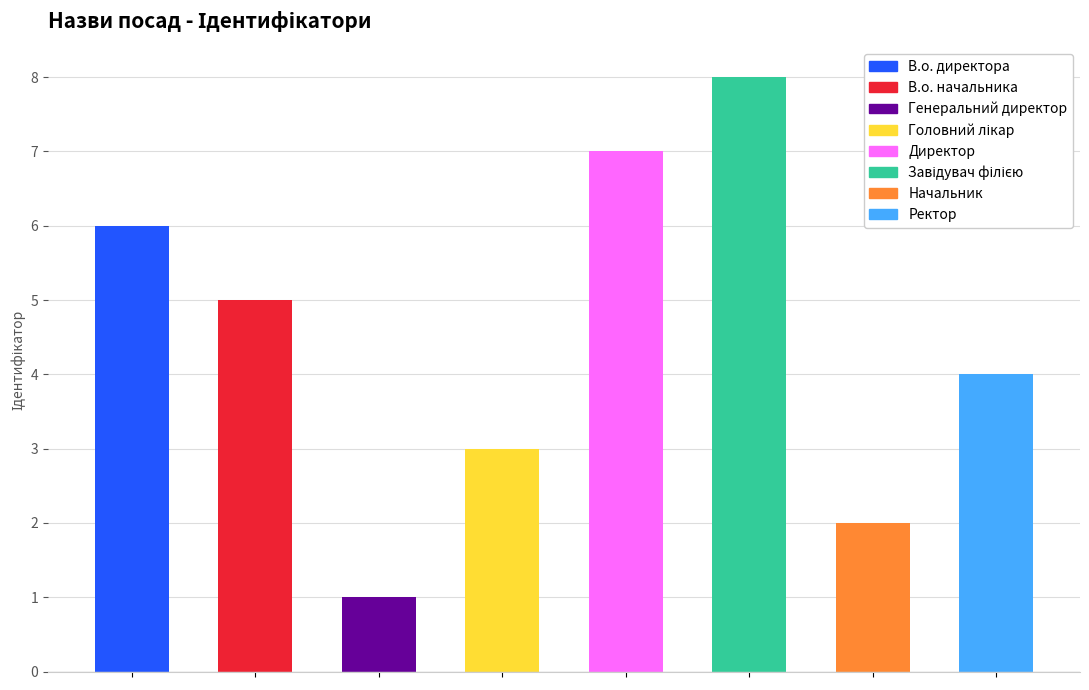

Approximately how many times larger is the value at Начальник compared to Генеральний директор?

2.0